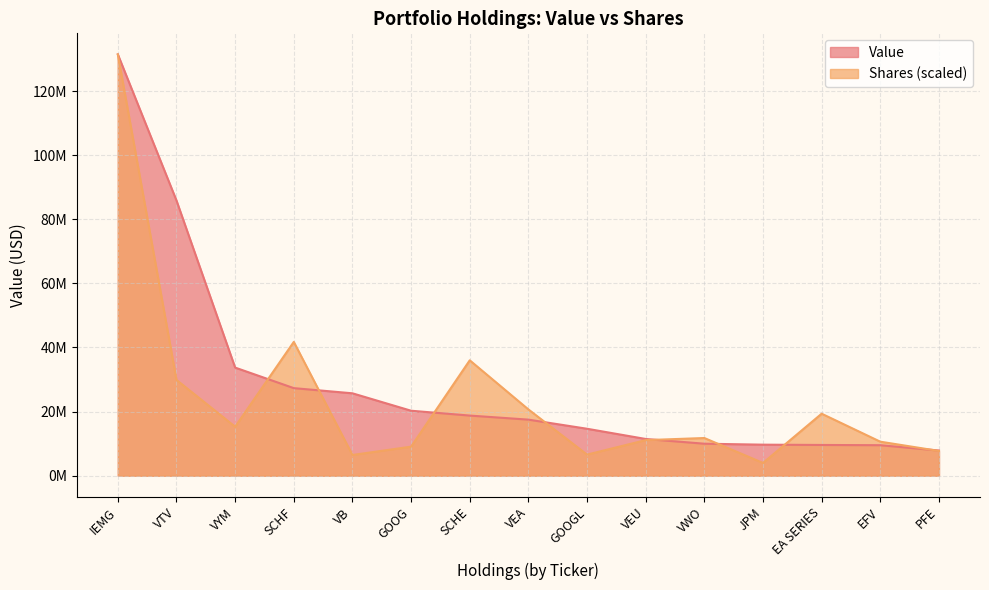

What position from the right is SCHE?

9